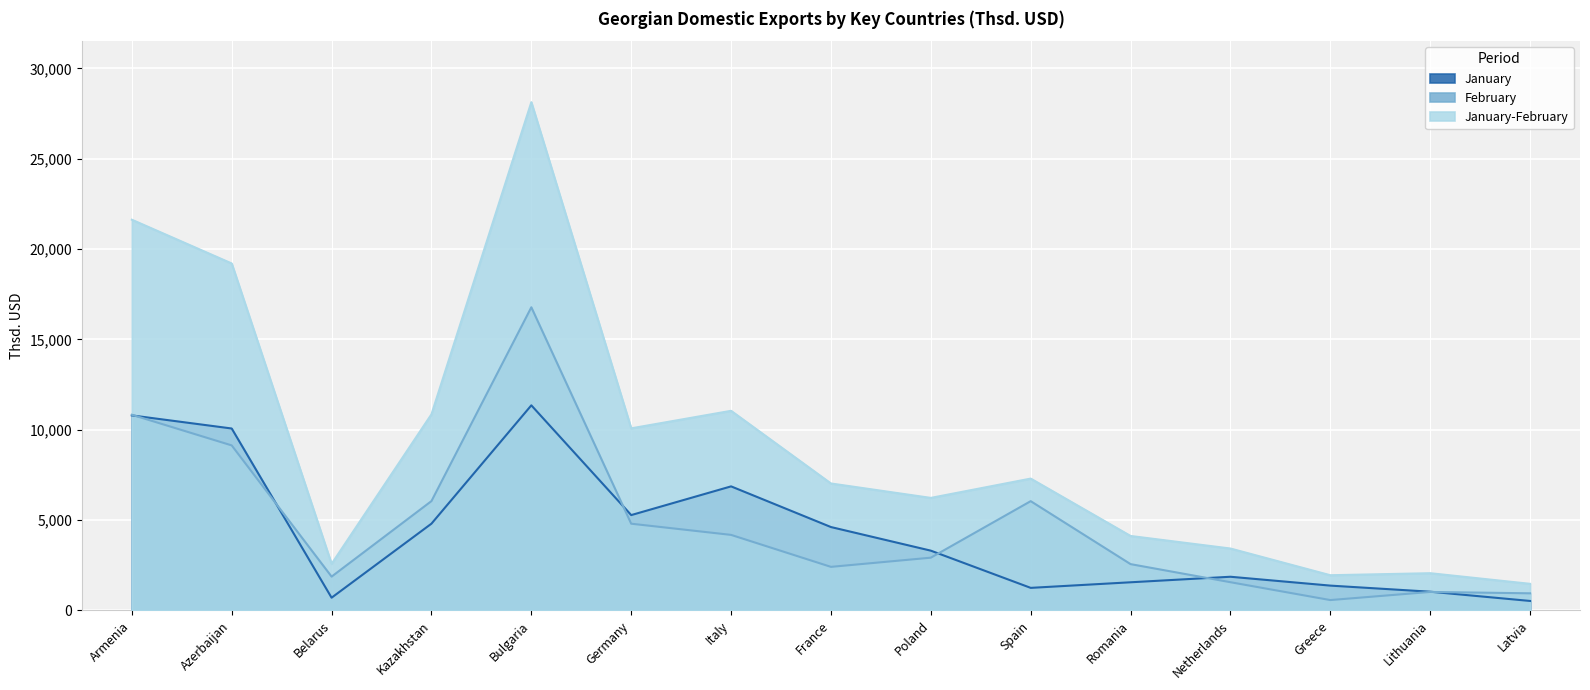

The January-February series shows 21624.6 at Armenia. True or false?

True